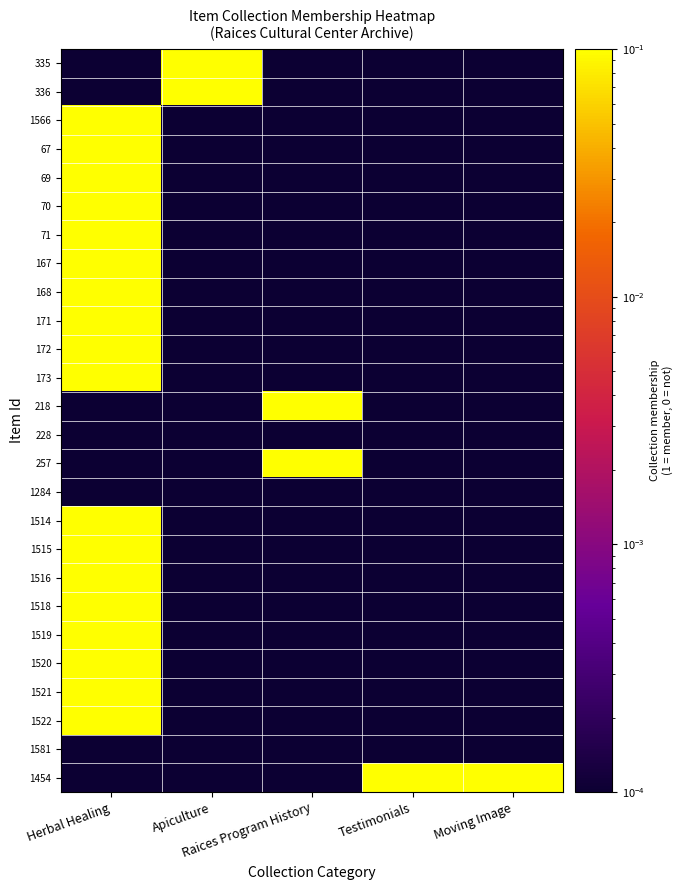

Which series changed the most between Herbal Healing and Raices Program History?

1566